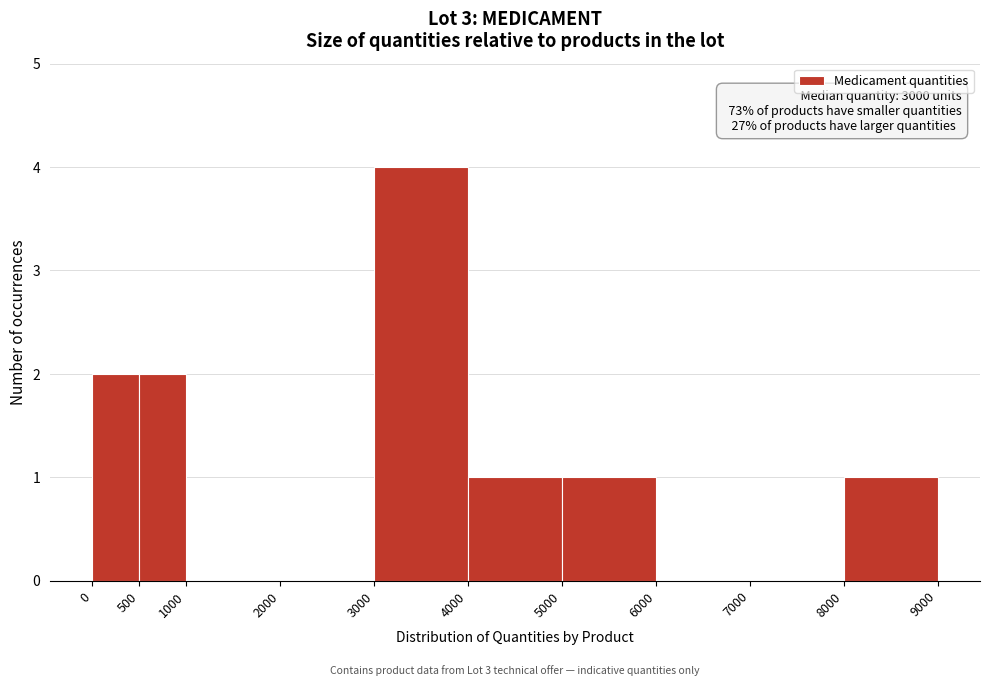

Which range on the x-axis has the tallest bar?

3000 to 4000